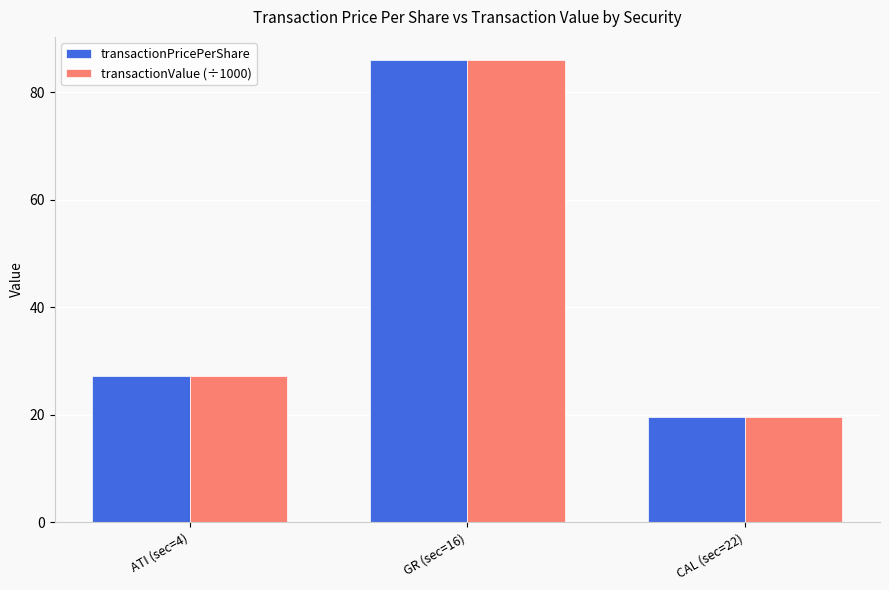

At how many categories does at least one series exceed 25?

2